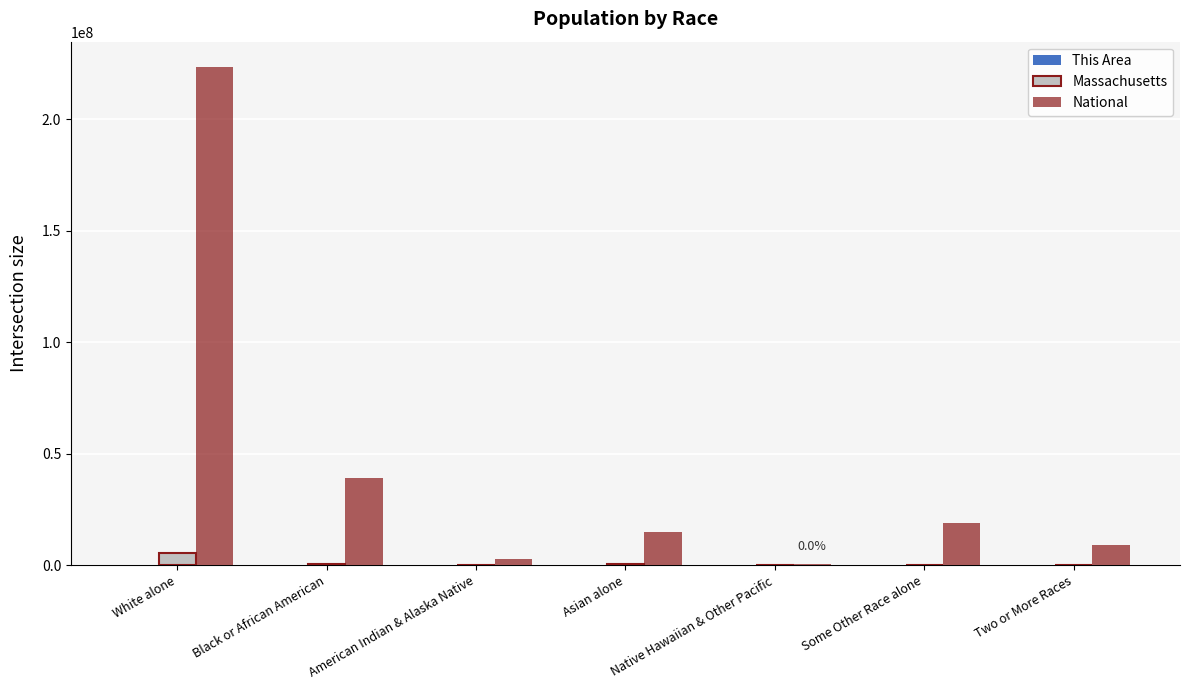

Does the chart contain stacked bars?

No